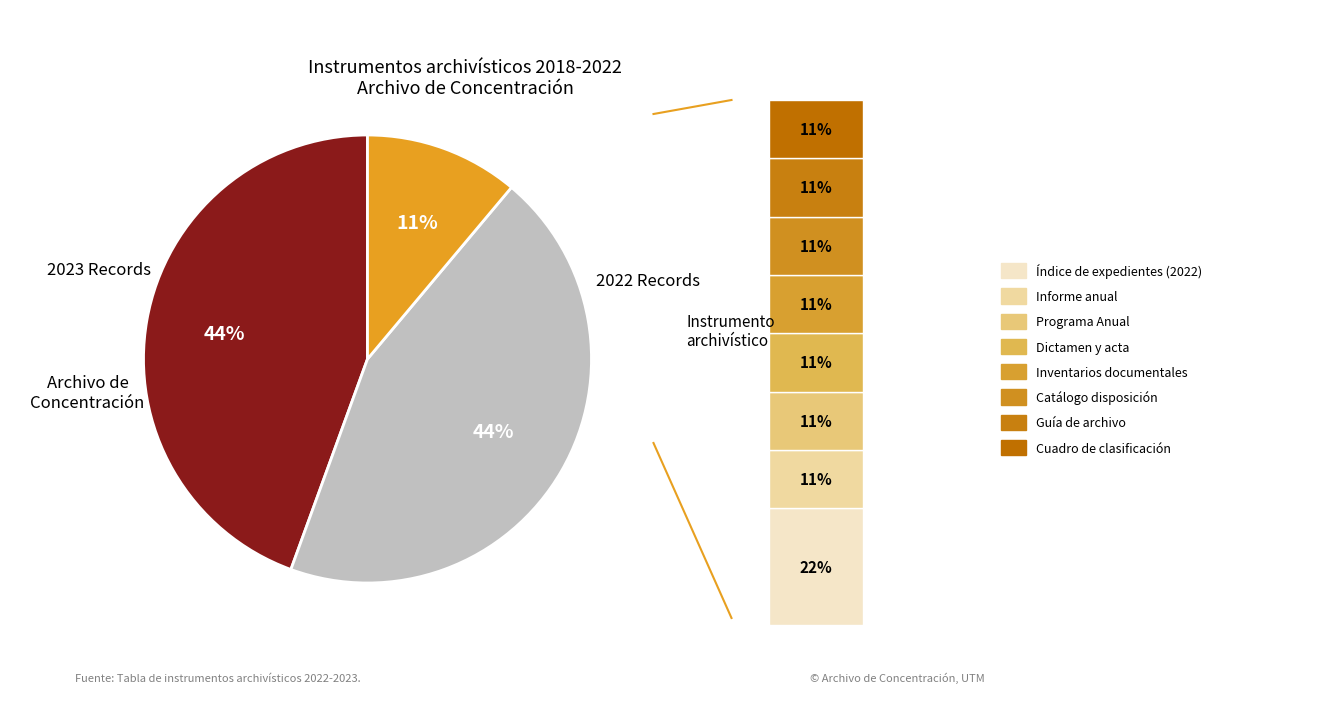

What percentage is NOT represented by Inventarios documentales?

88.9%